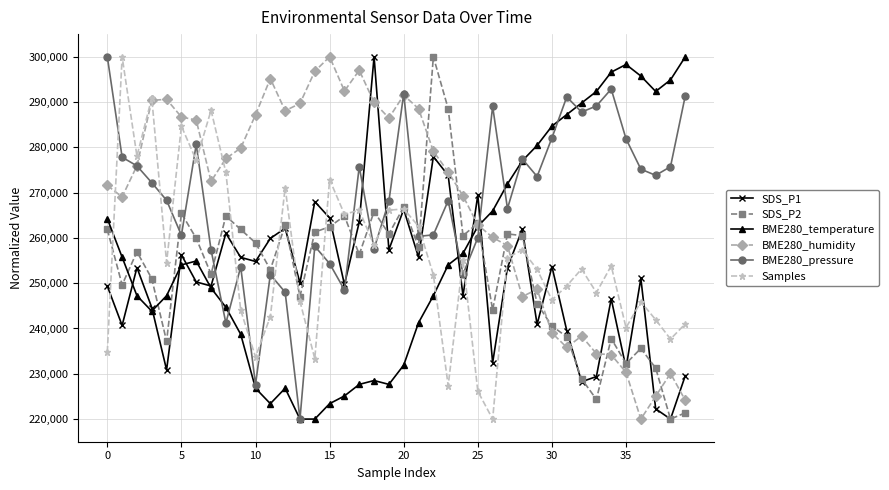

True or false: SDS_P1 has more than 0 points higher than both neighbors.

True